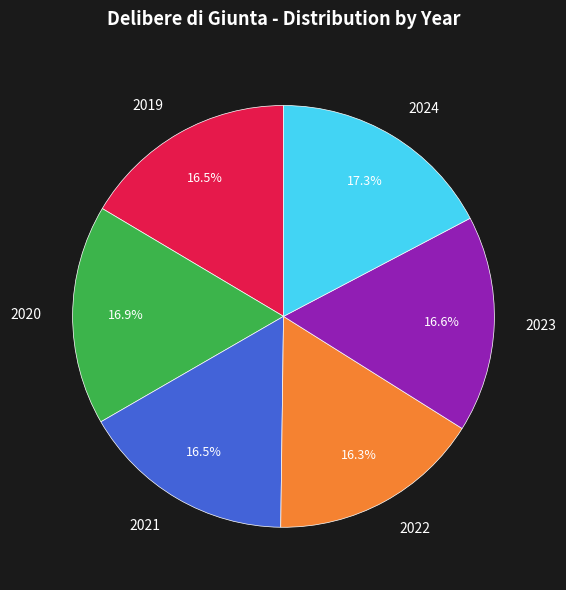

To the nearest percent, what is the combined percentage of 2020 and 2024?

34%